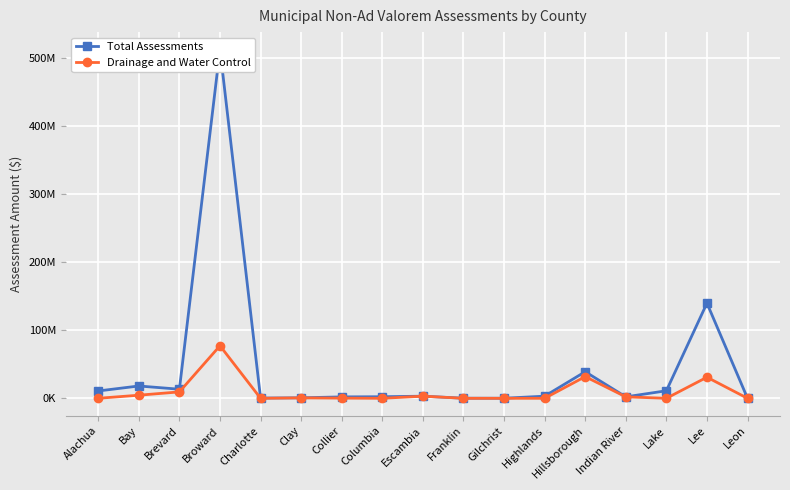

What is the greatest value displayed?

513056036